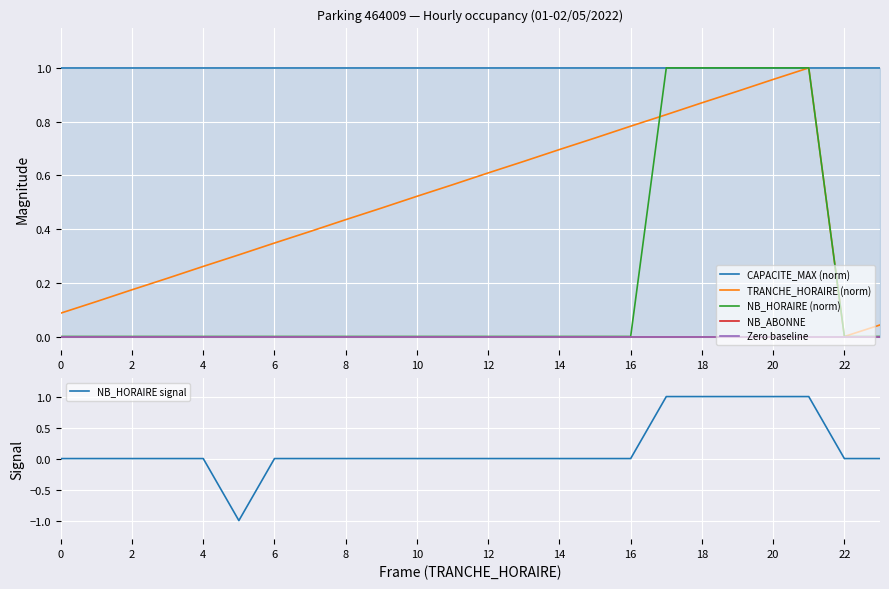

How many categories are shown in the chart?

24